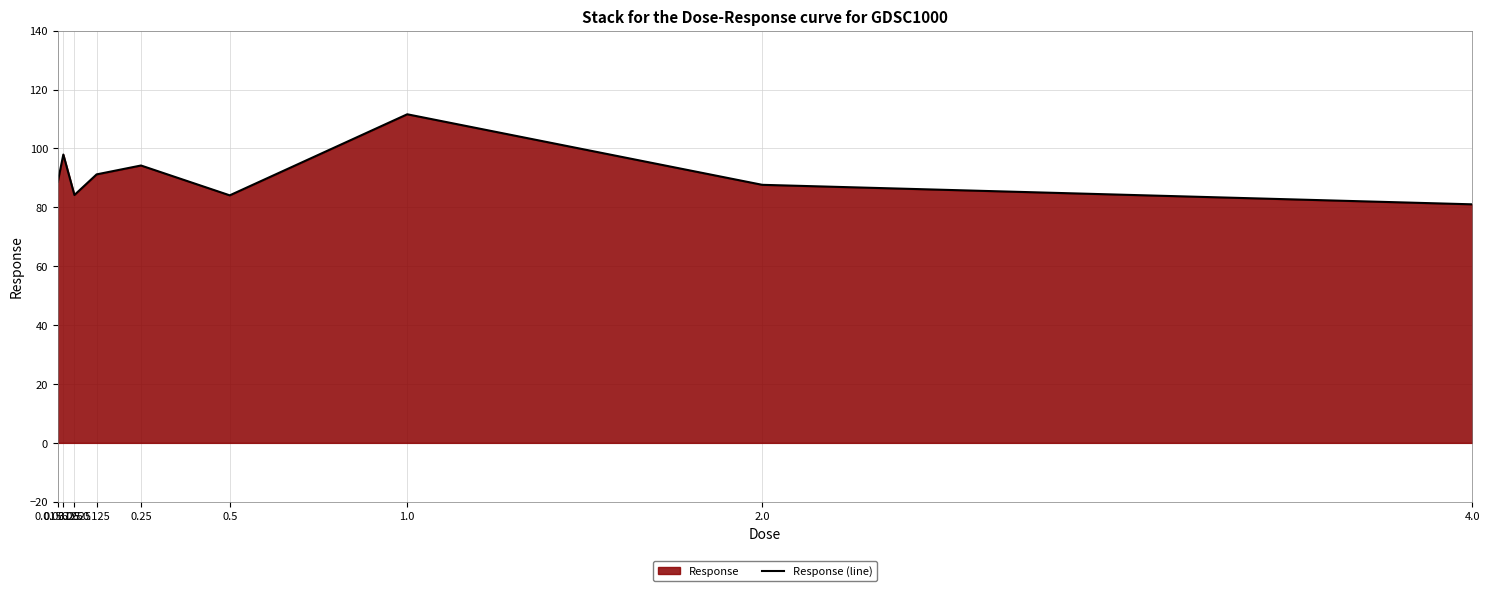

Reading left to right, what are all the values shown in this chart?

88.7	97.9	84.2	91.2	94.2	84.1	111.6	87.7	81.0